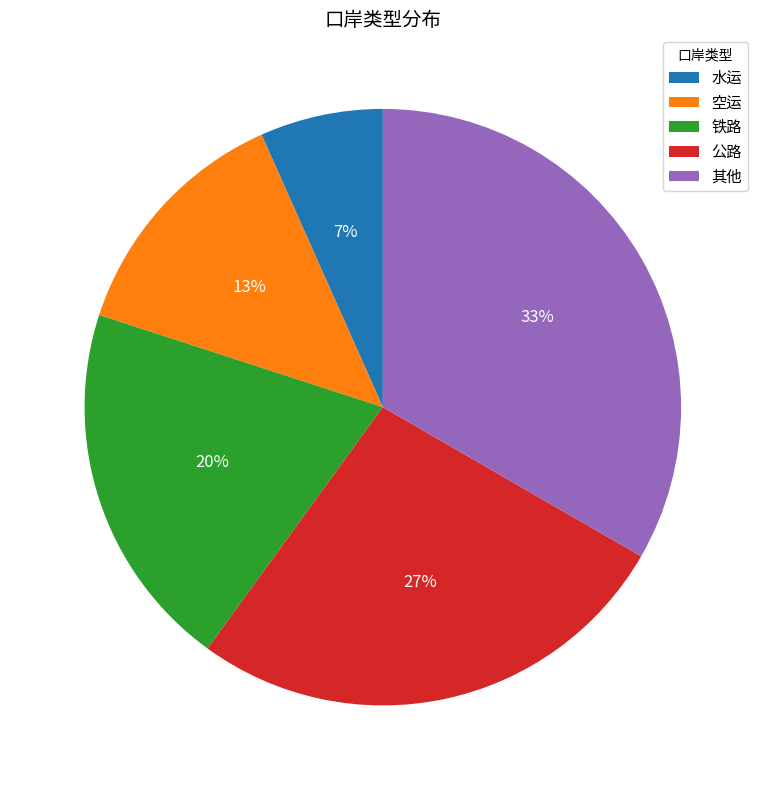

To the nearest percent, what is the average slice percentage?

20%